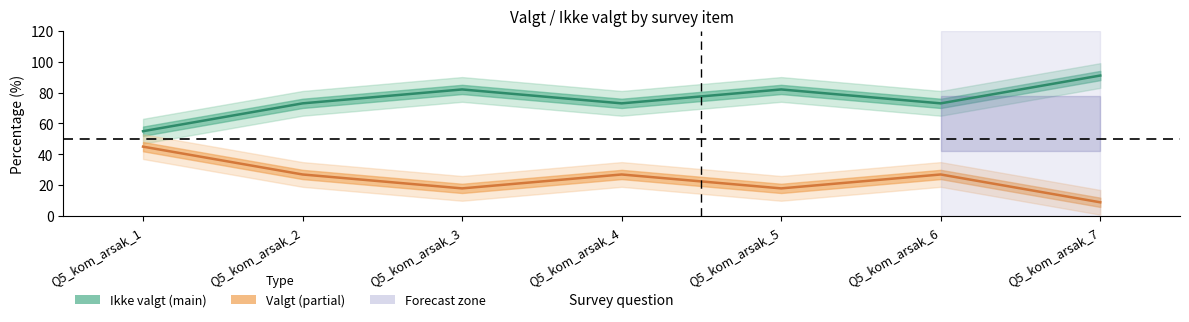

Does the chart have visible grid lines?

No